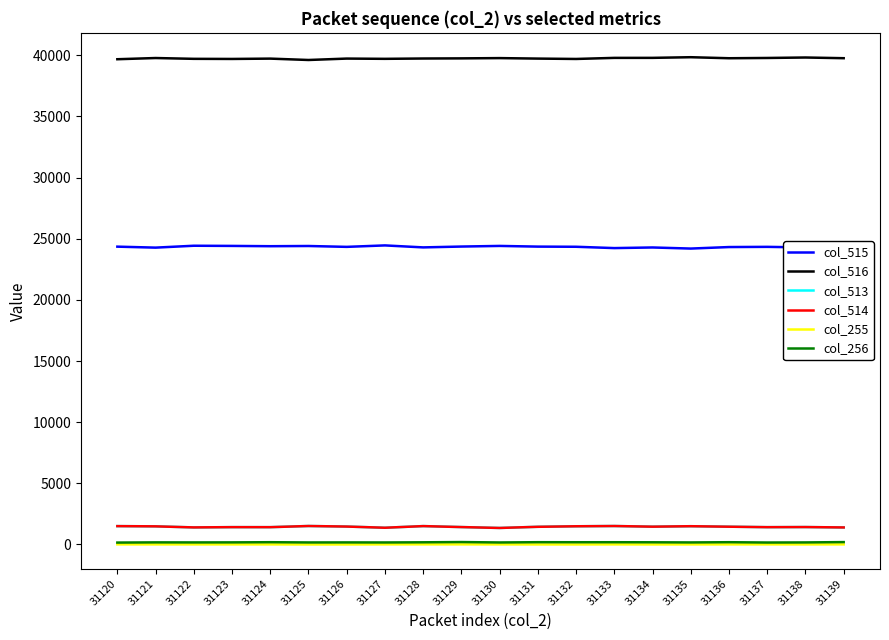

What is the spread (max minus min) of values at 31138?

39816